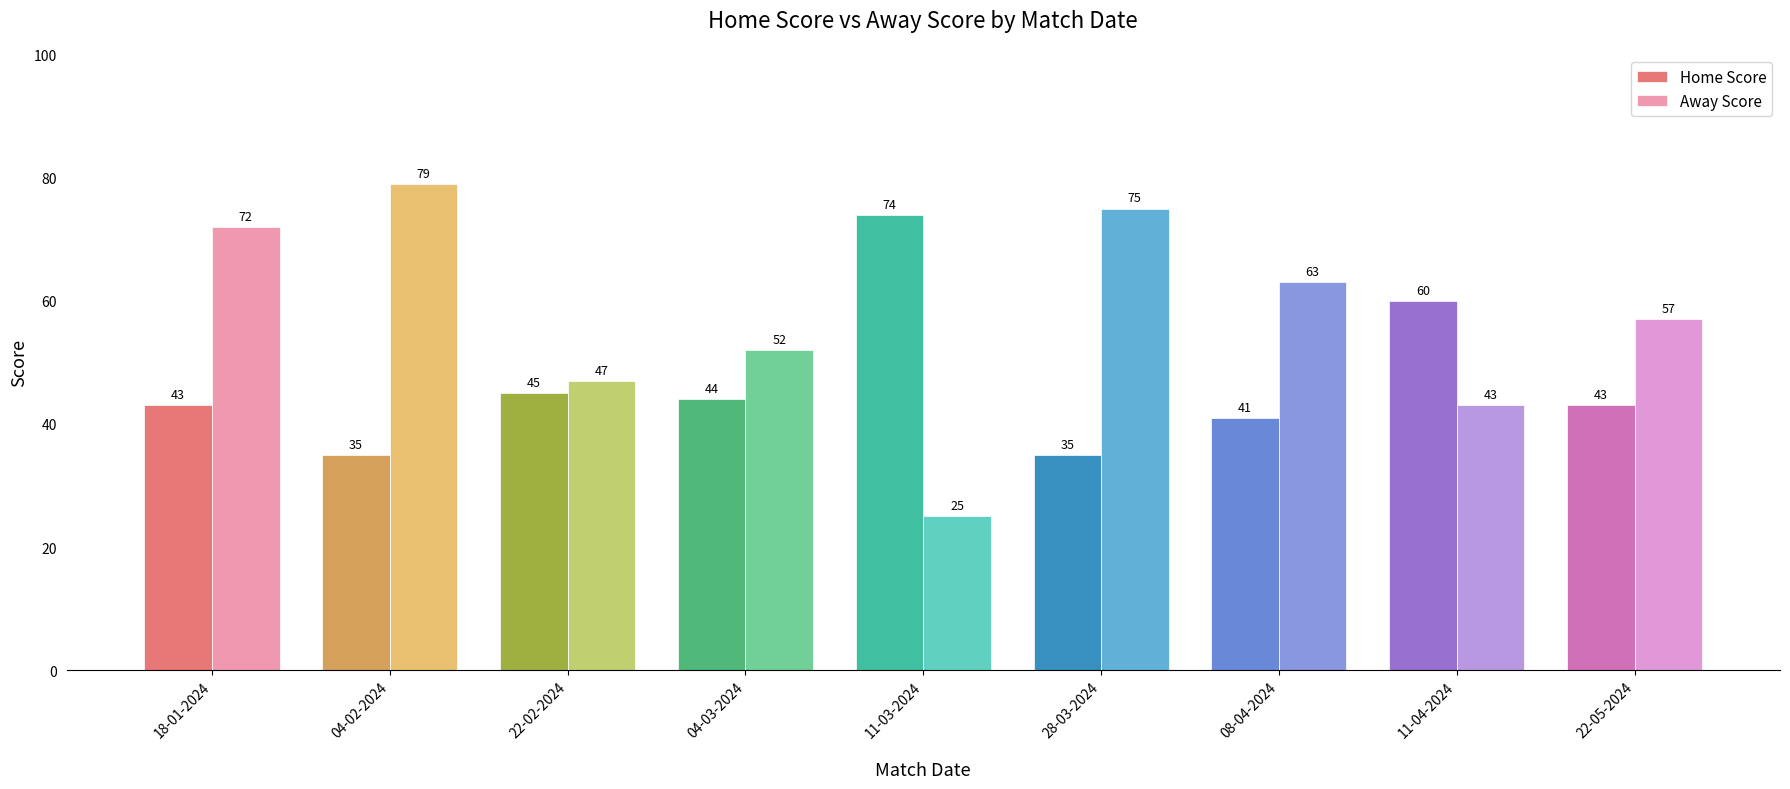

Which series has the largest total across all categories?

Away Score